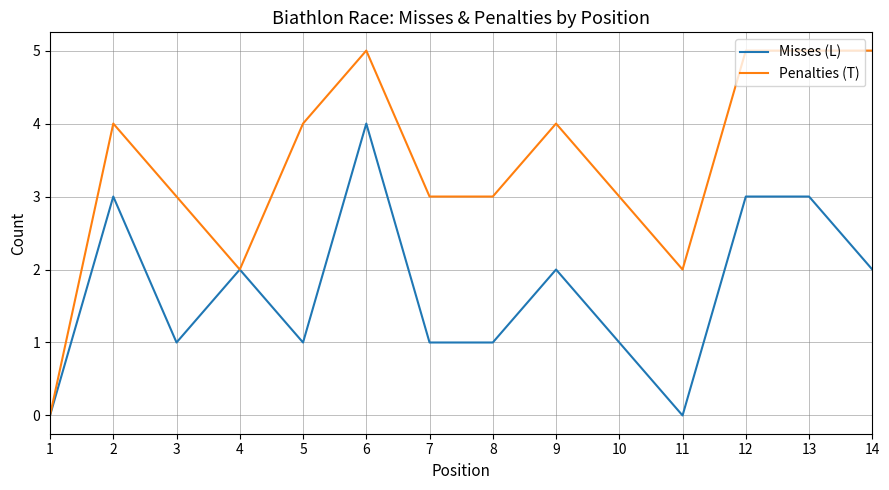

What is the maximum value for Misses (L)?

4